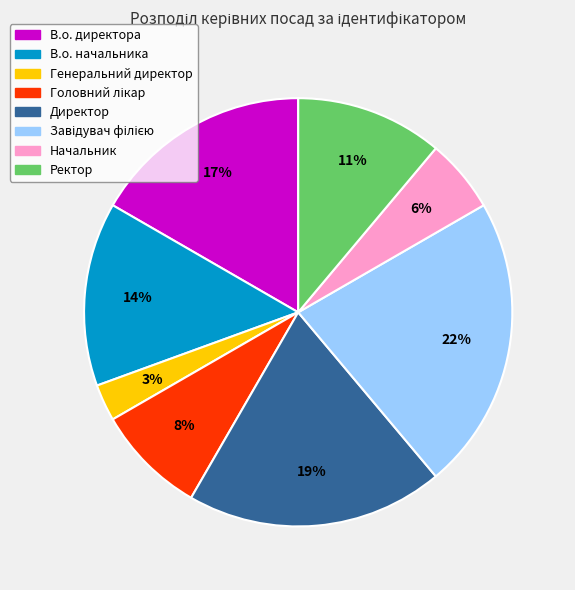

To the nearest percent, what is the difference between the largest and smallest slice percentages?

19%